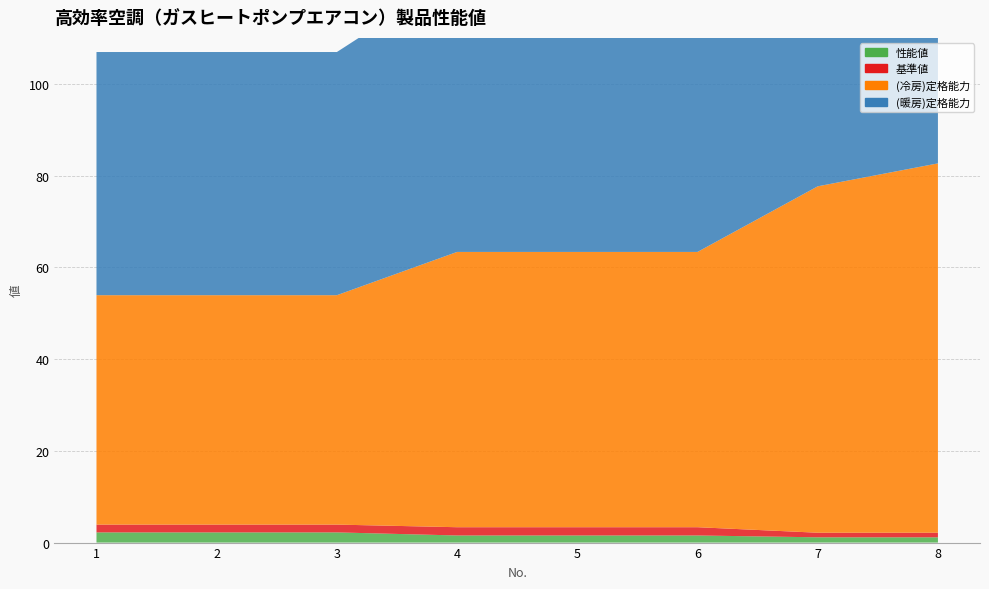

Reading left to right, transcribe all the data shown in this chart.

性能値: 2.2	2.2	2.2	1.6	1.6	1.6	1.1	1.1
基準値: 1.7	1.7	1.7	1.8	1.8	1.8	1.0	1.0
(冷房)定格能力: 50.0	50.0	50.0	60.0	60.0	60.0	75.5	80.5
(暖房)定格能力: 53.0	53.0	53.0	60.5	60.5	60.5	65.5	68.0